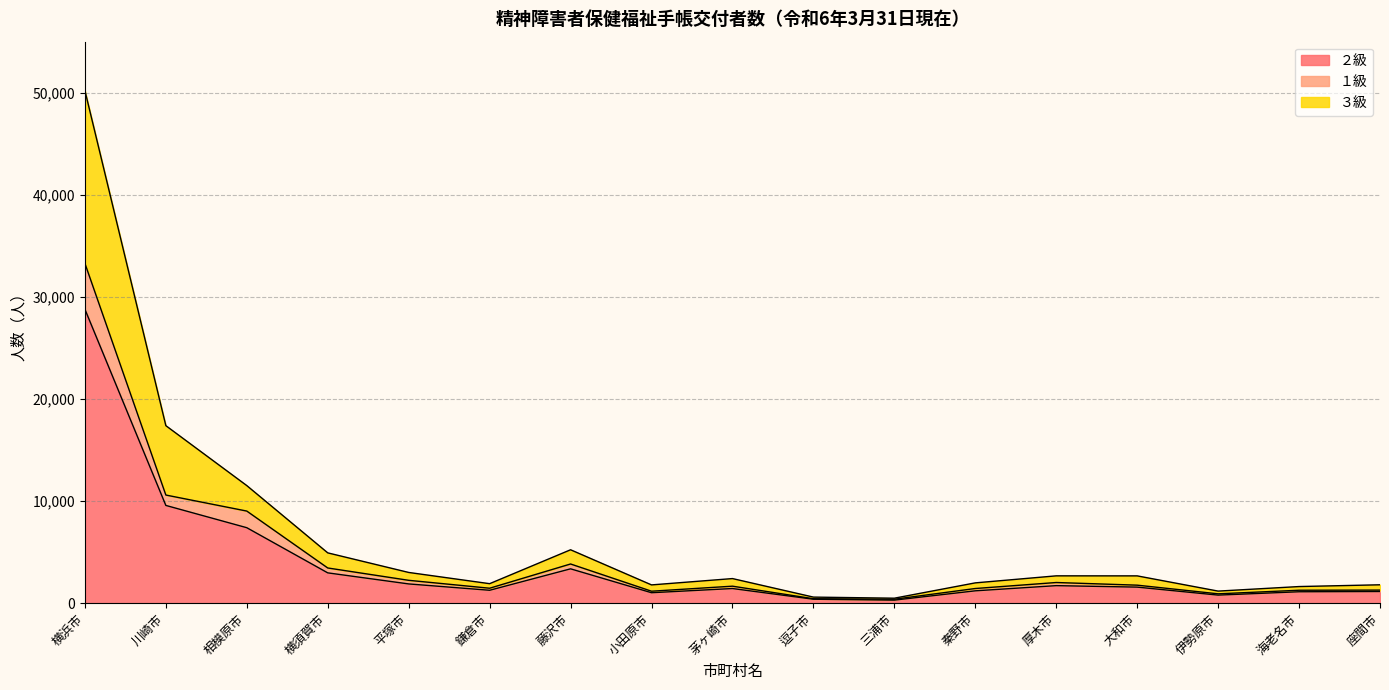

At which category is the sum across all series the highest?

横浜市